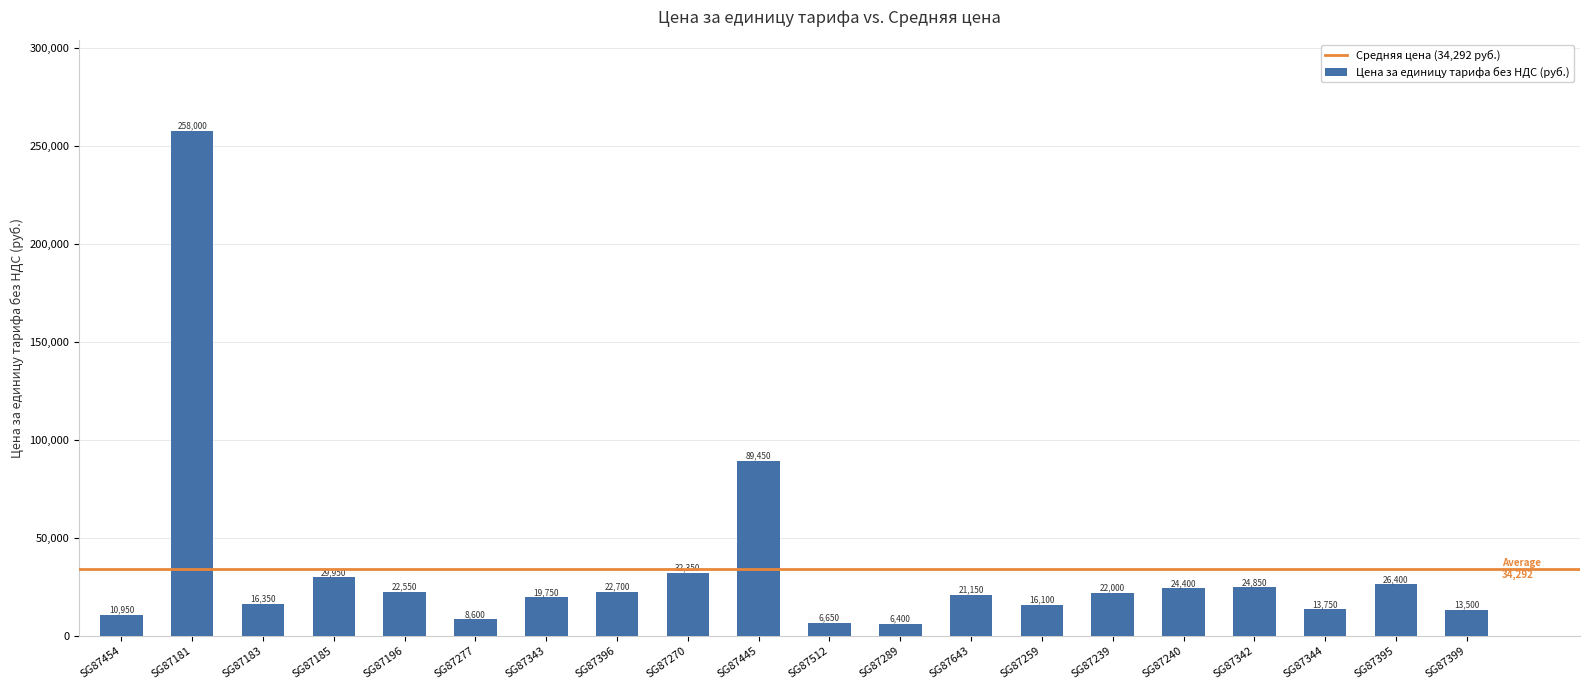

What is the ratio of the value at SG87181 to the value at SG87399?

19.1